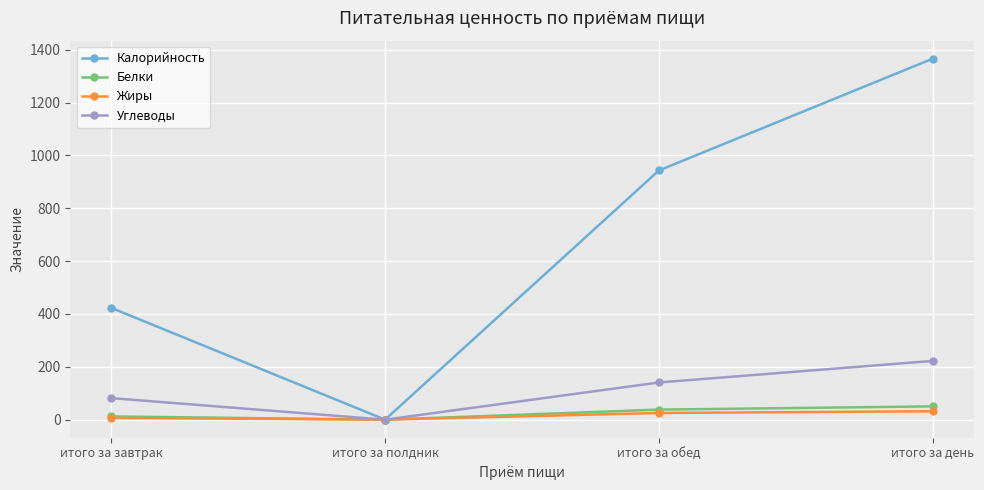

The Белки series shows 12.3 at итого за завтрак. True or false?

True